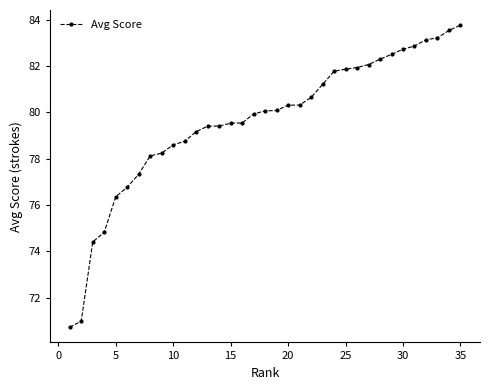

What is the value of the 33rd point from the left?

83.2